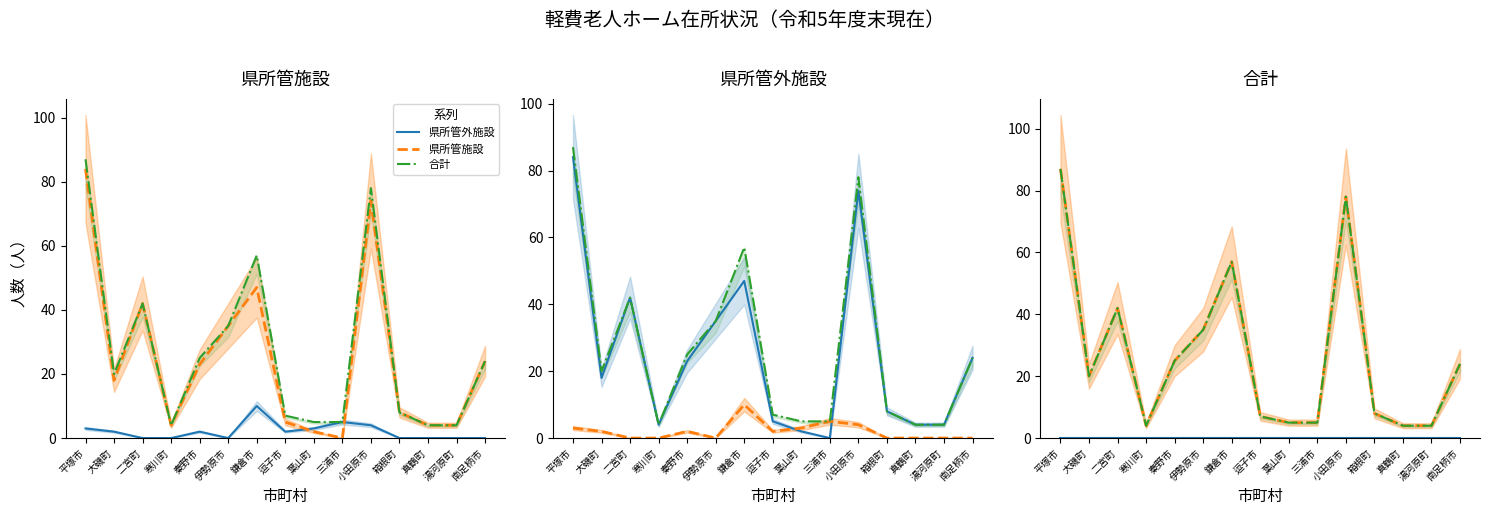

Which series has the widest spread of values?

県所管施設